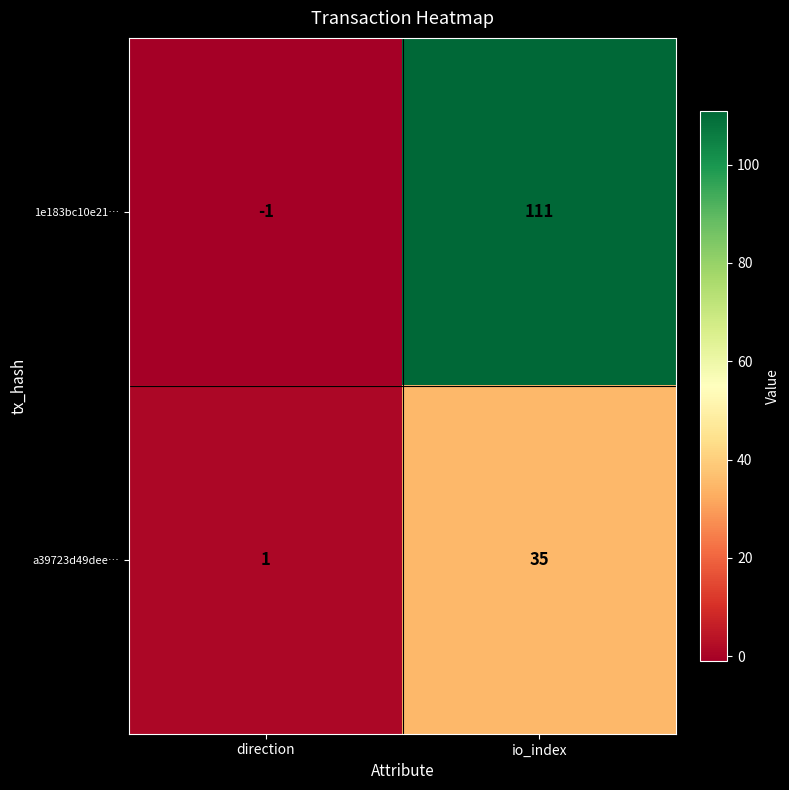

What is the difference between the maximum and minimum values in the 1e183bc10e21… series?

112